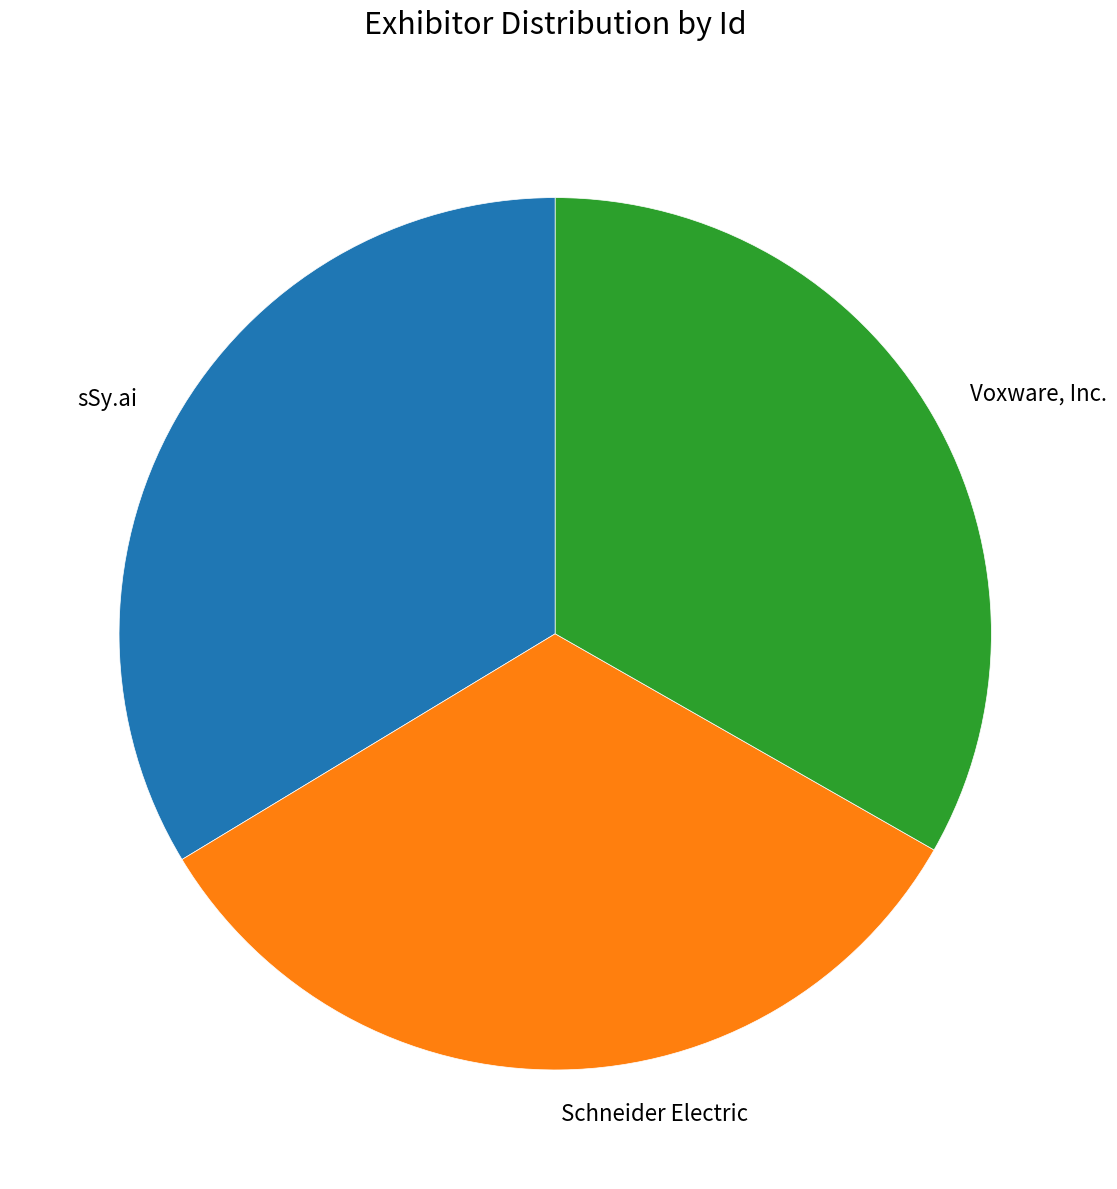

Combined, do sSy.ai and Voxware, Inc. account for over 50%?

Yes